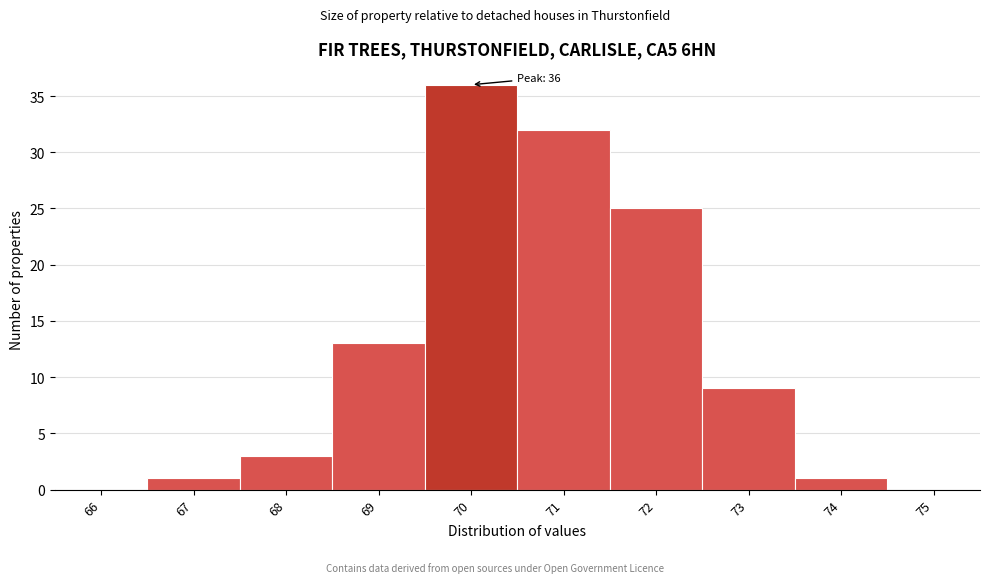

Reading right to left, transcribe all the data shown in this chart.

75=0	74=1	73=9	72=25	71=32	70=36	69=13	68=3	67=1	66=0